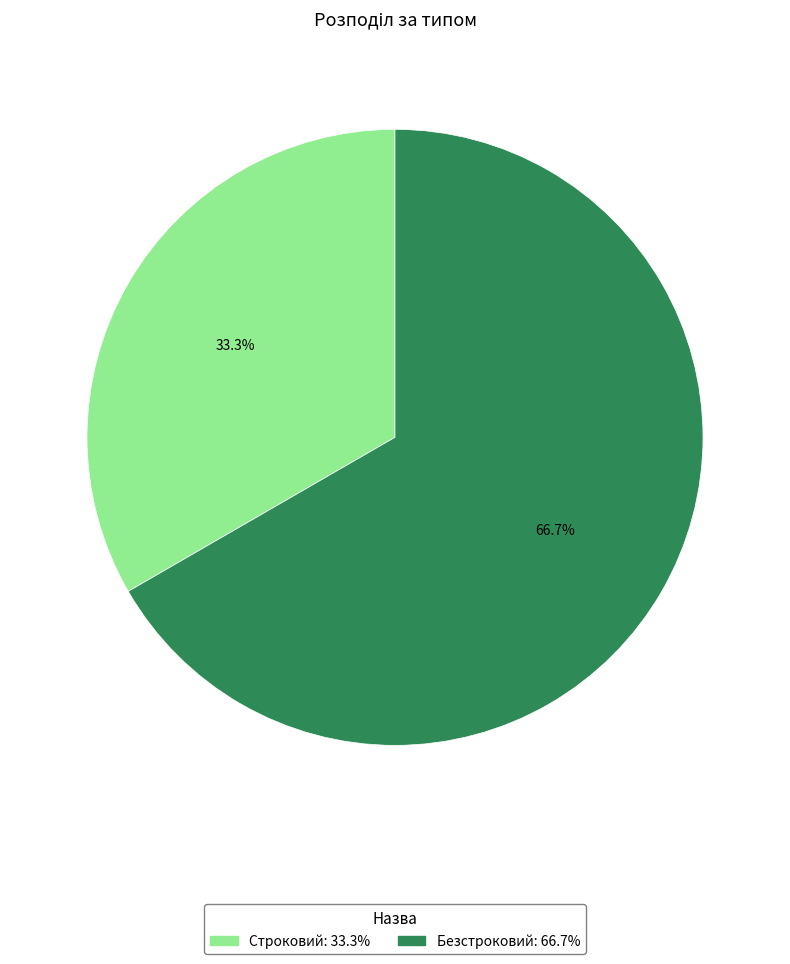

How many segments does this pie chart have?

2